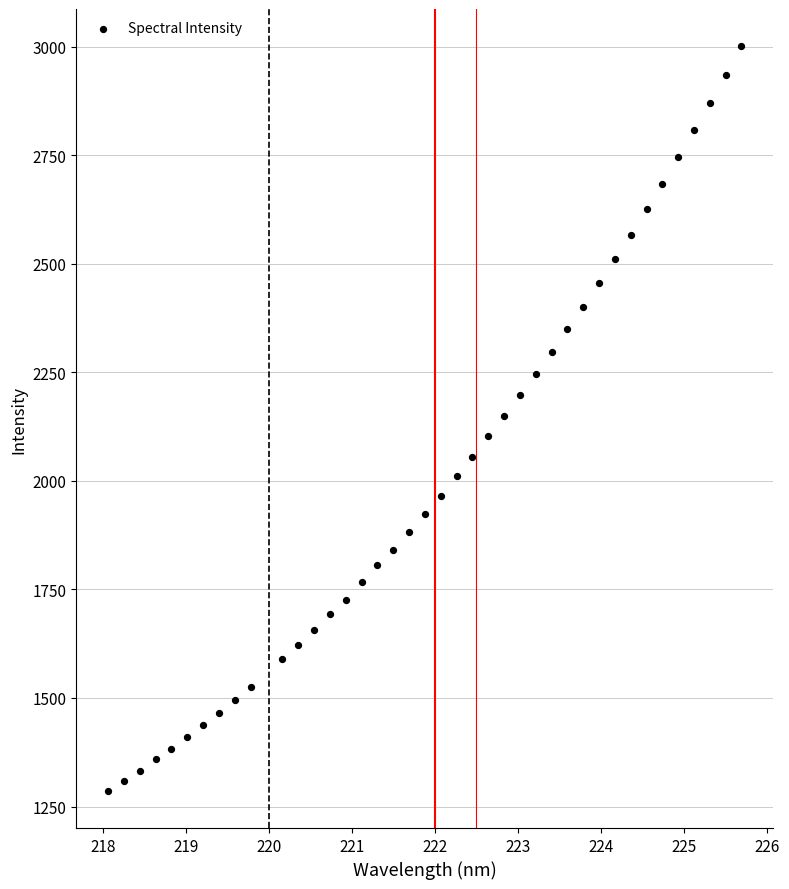

What is the range of Y values (max minus min)?

1714.9